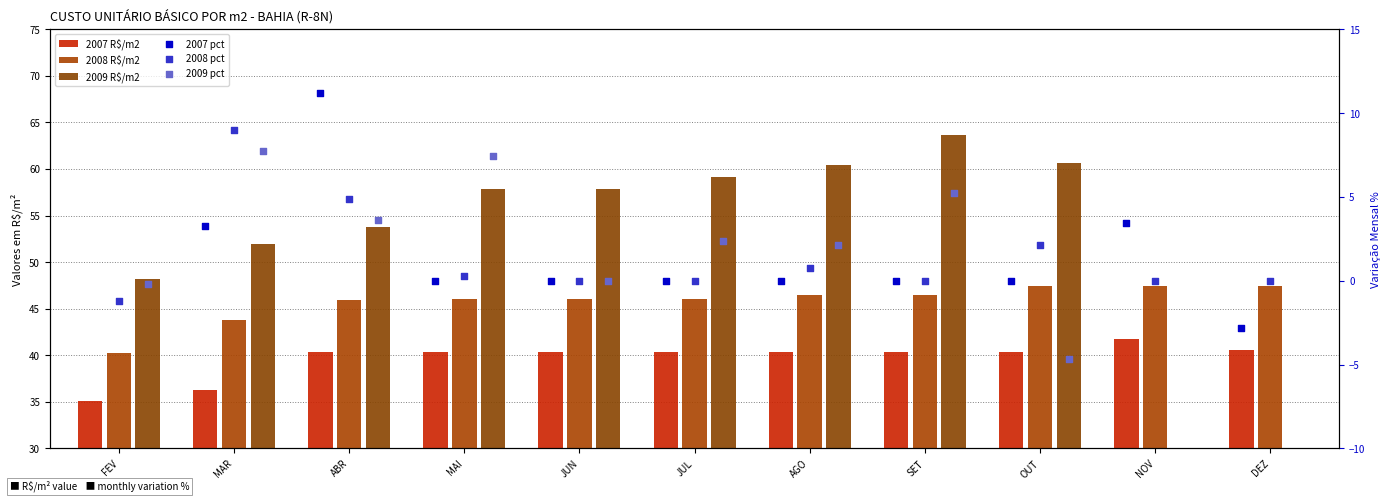

Is the value of 2008 R$/m2 at FEV greater than the value of 2007 R$/m2 at MAR?

Yes